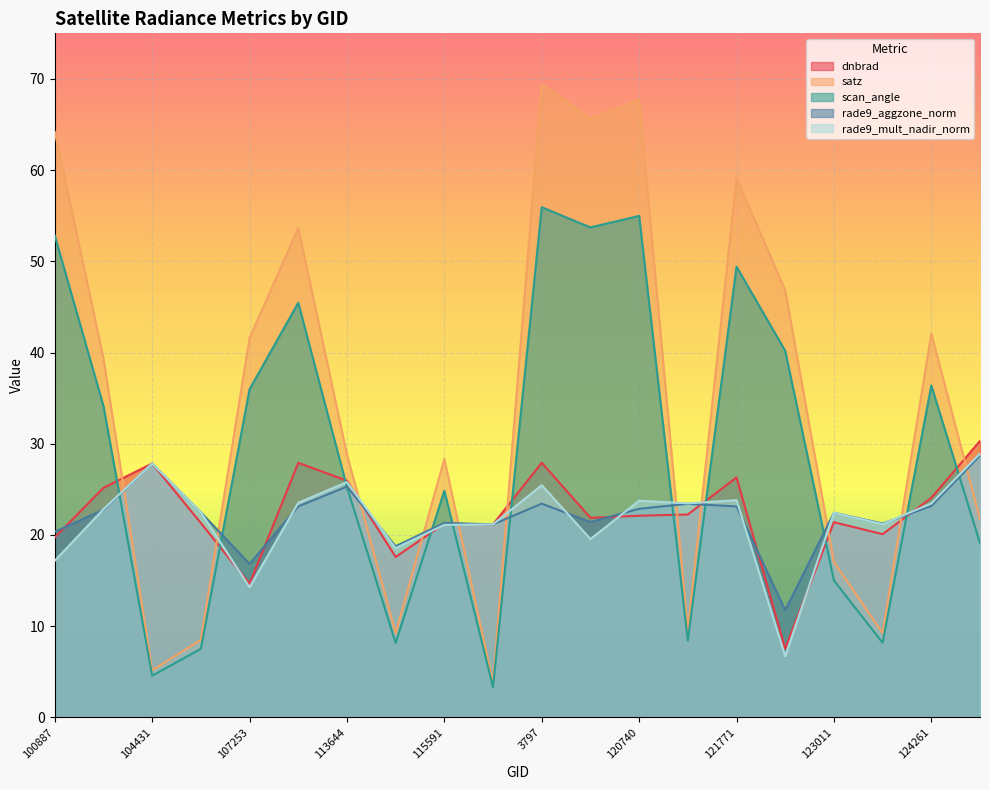

At which category does the chart reach its peak across all series?

3797